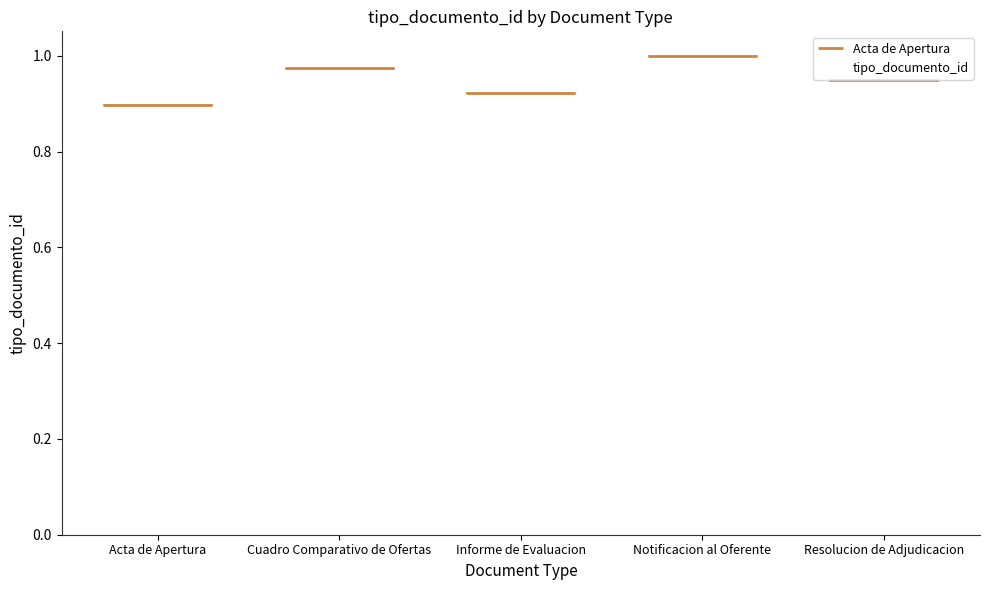

Count the values in the range 0 to 1.

5